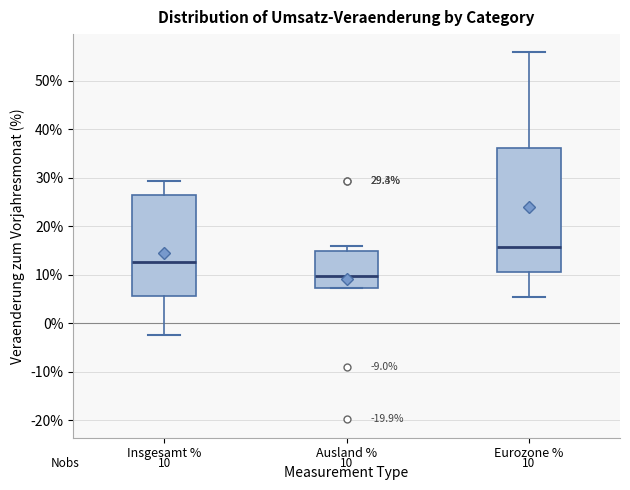

Which box is the tallest, from its lower edge to its upper edge?

Eurozone %